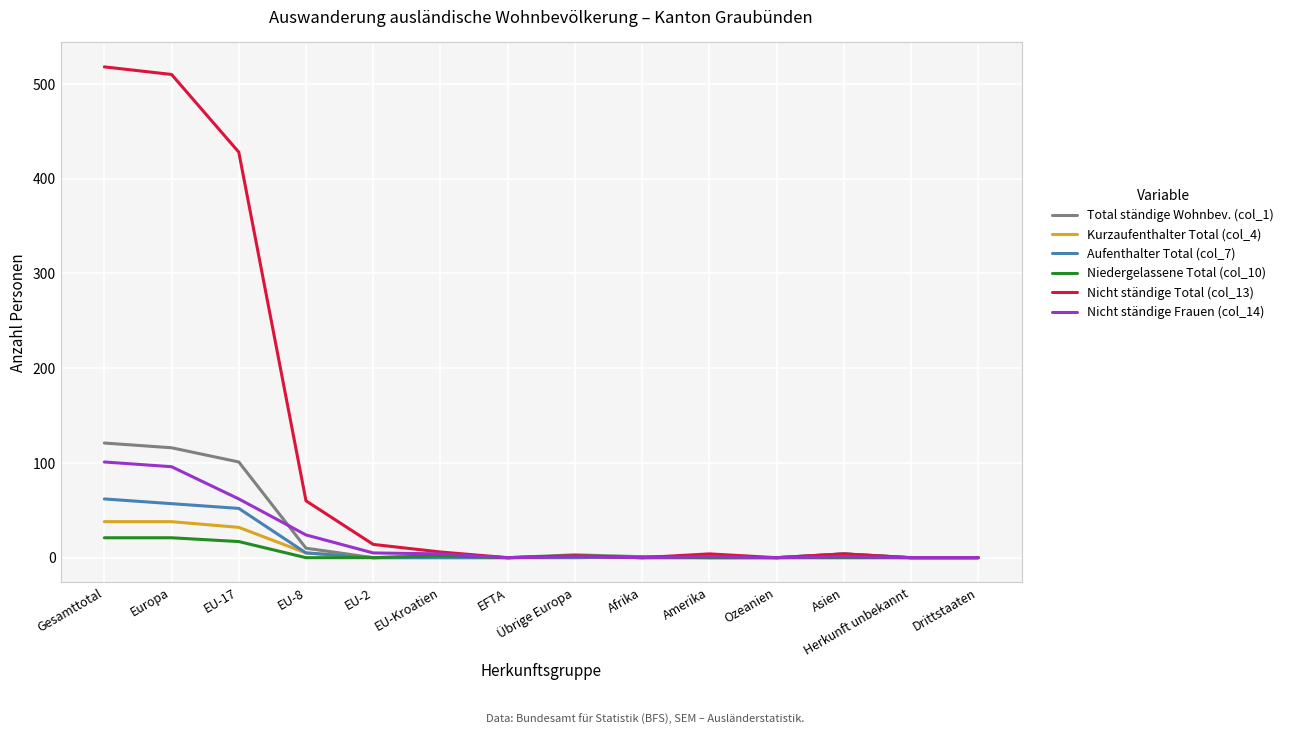

In Nicht ständige Total (col_13), how many points are higher than both neighbors (excluding endpoints)?

3